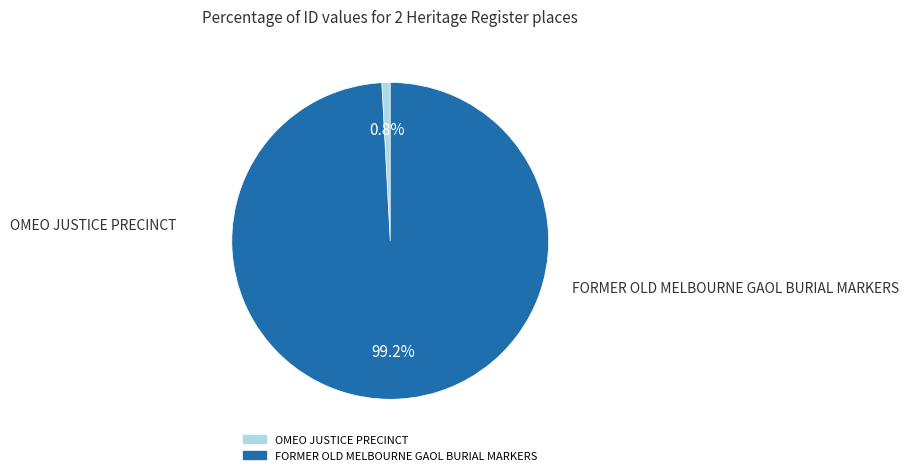

True or false: OMEO JUSTICE PRECINCT accounts for 1% of the total.

True